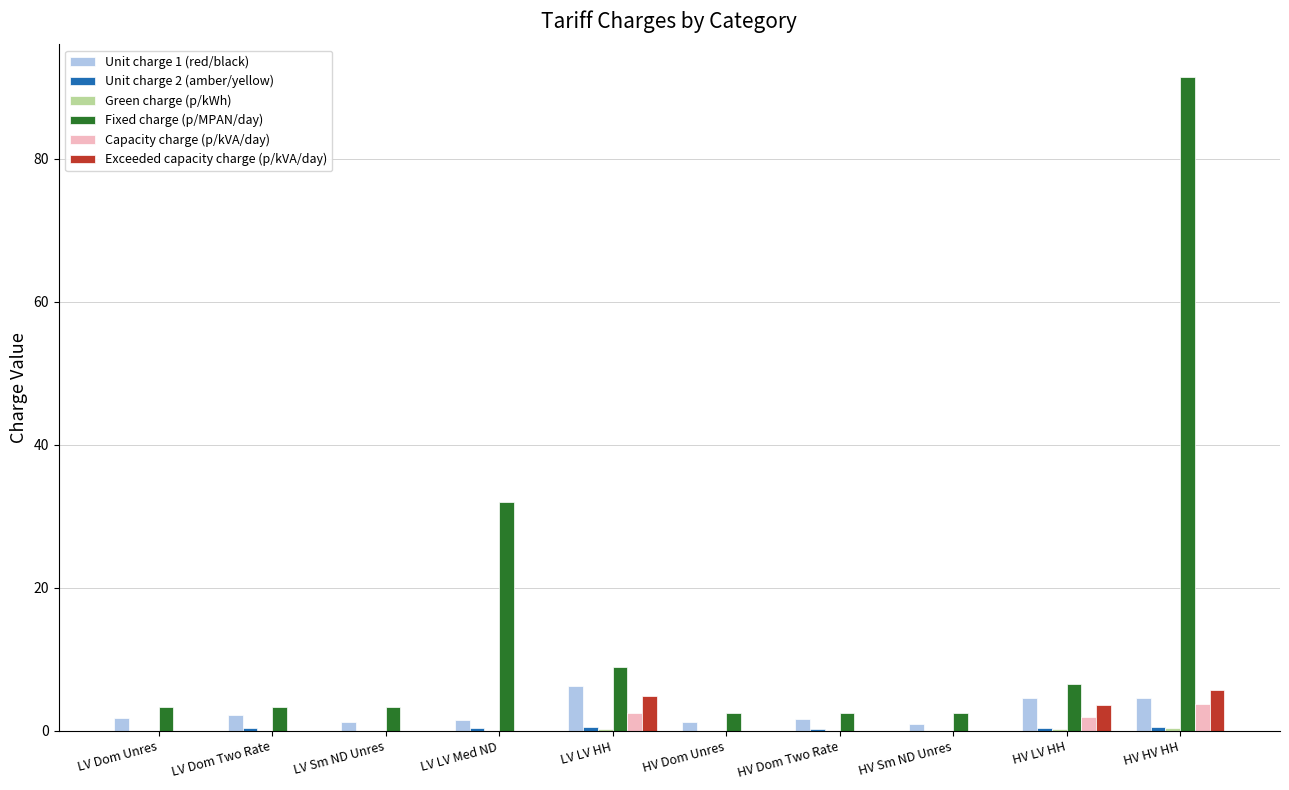

The value of Capacity charge (p/kVA/day) at HV Dom Two Rate is 0.0. True or false?

True